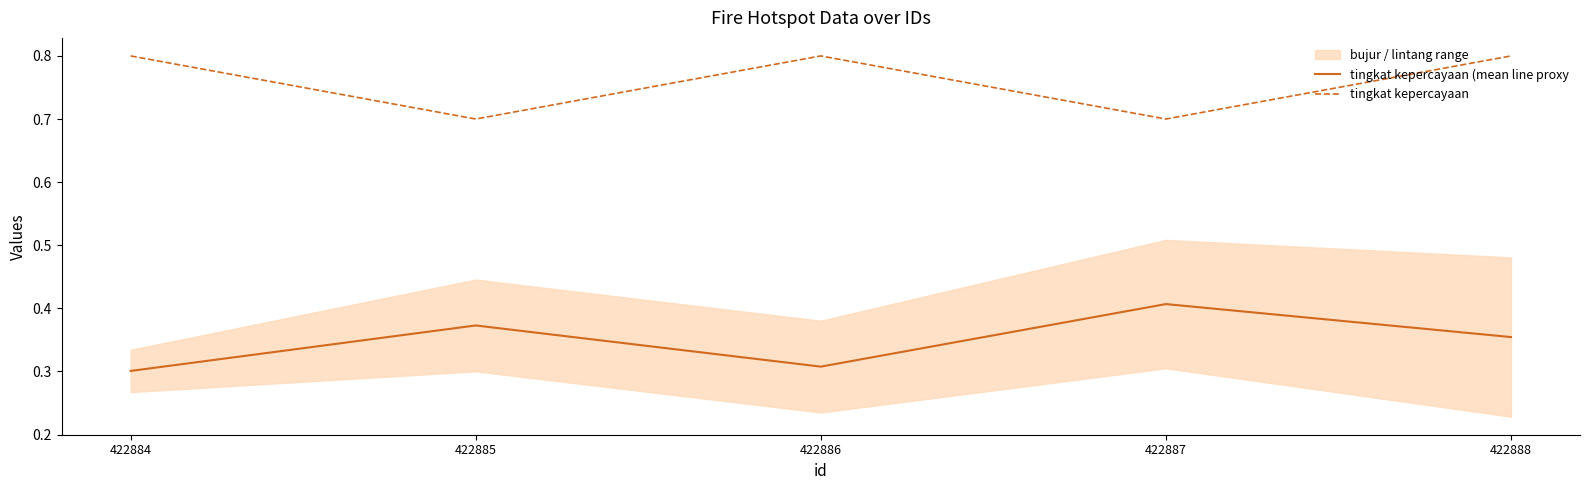

Which category has the highest value in the tingkat kepercayaan (mean line proxy series?

422887